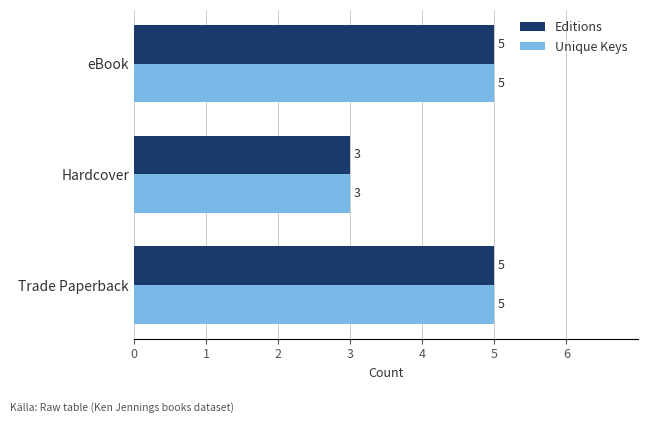

The value of Unique Keys at Trade Paperback is 5. True or false?

True